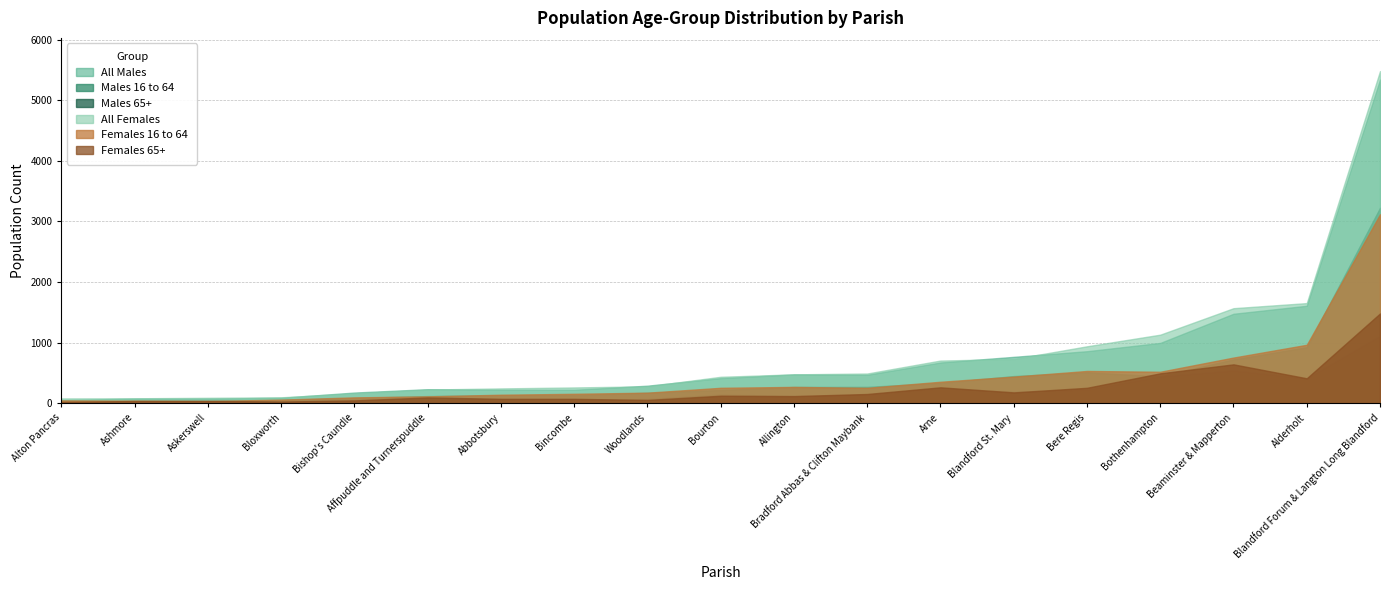

Does the chart display data point markers on the line(s)?

No